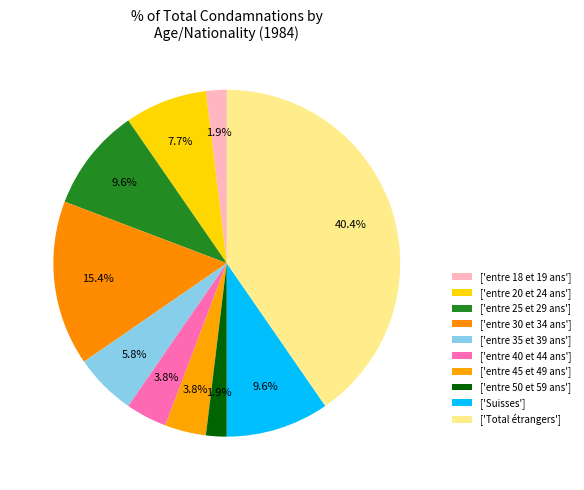

Which category has the biggest portion of the pie?

Total étrangers